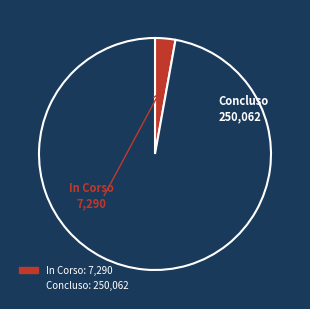

Is it true that In Corso is 3% of the pie?

True